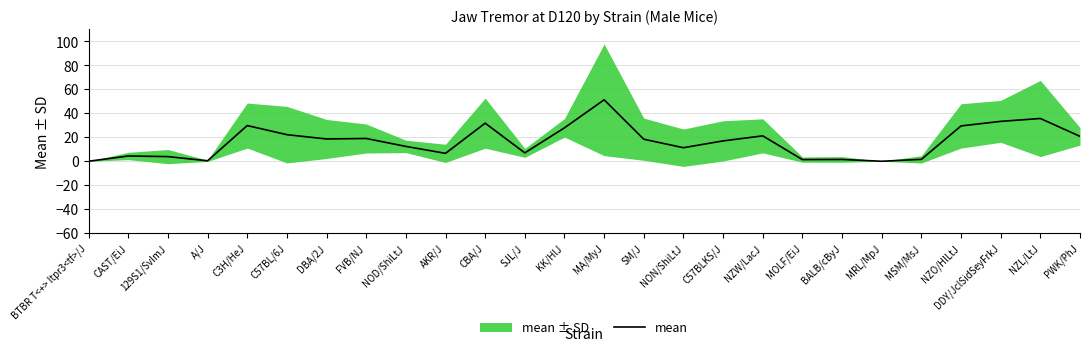

How many values exceed 18?

13